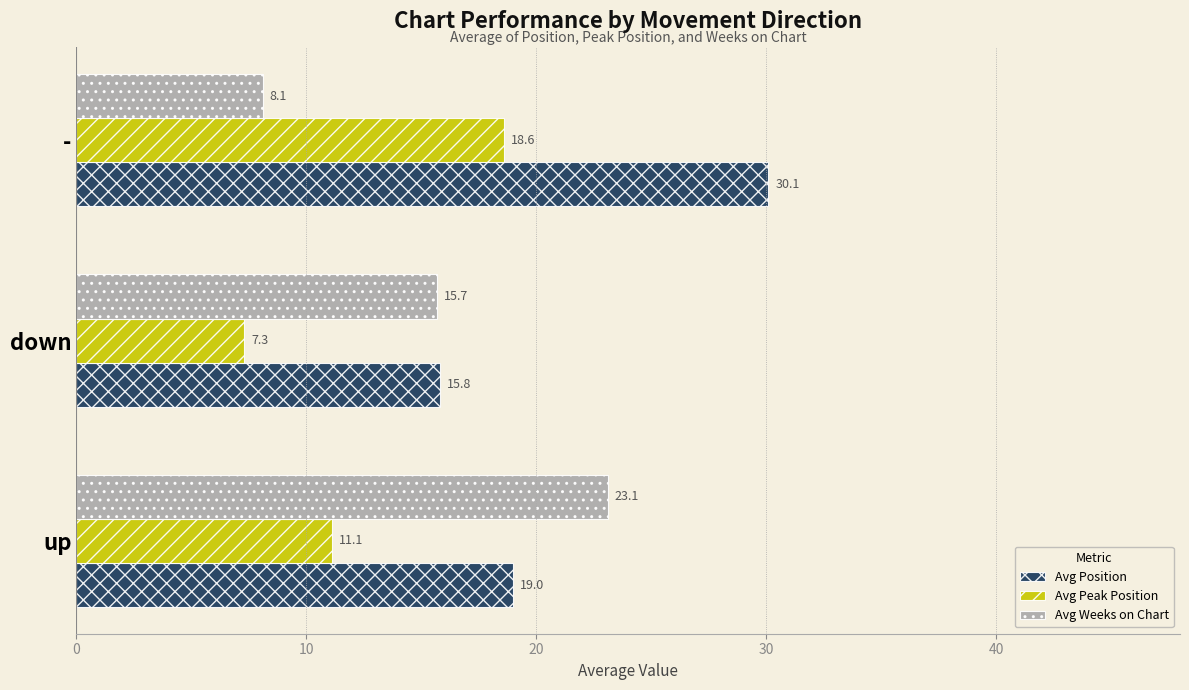

How many series are shown in this chart?

3